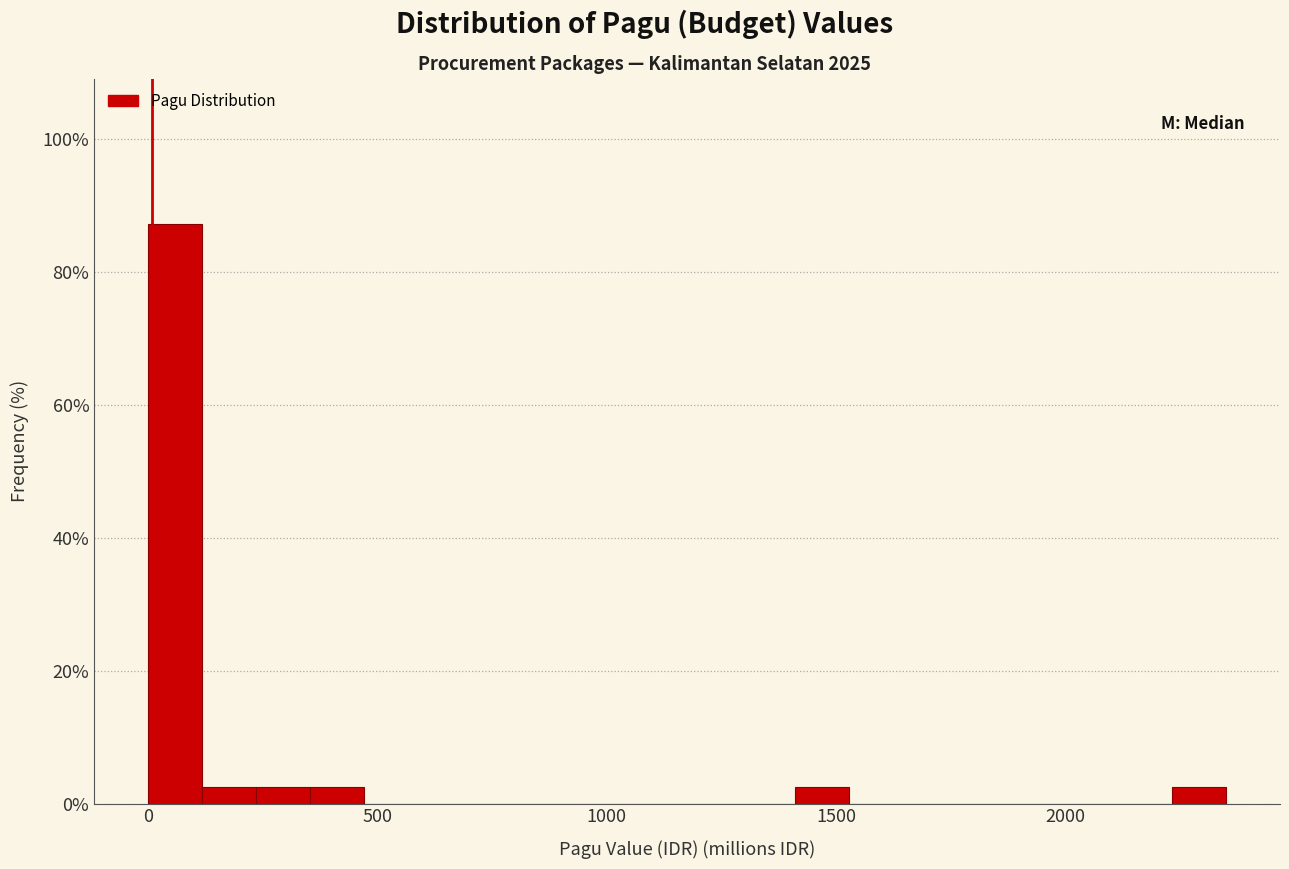

Read against the x-axis, roughly where is the centre of the tallest bar?

50